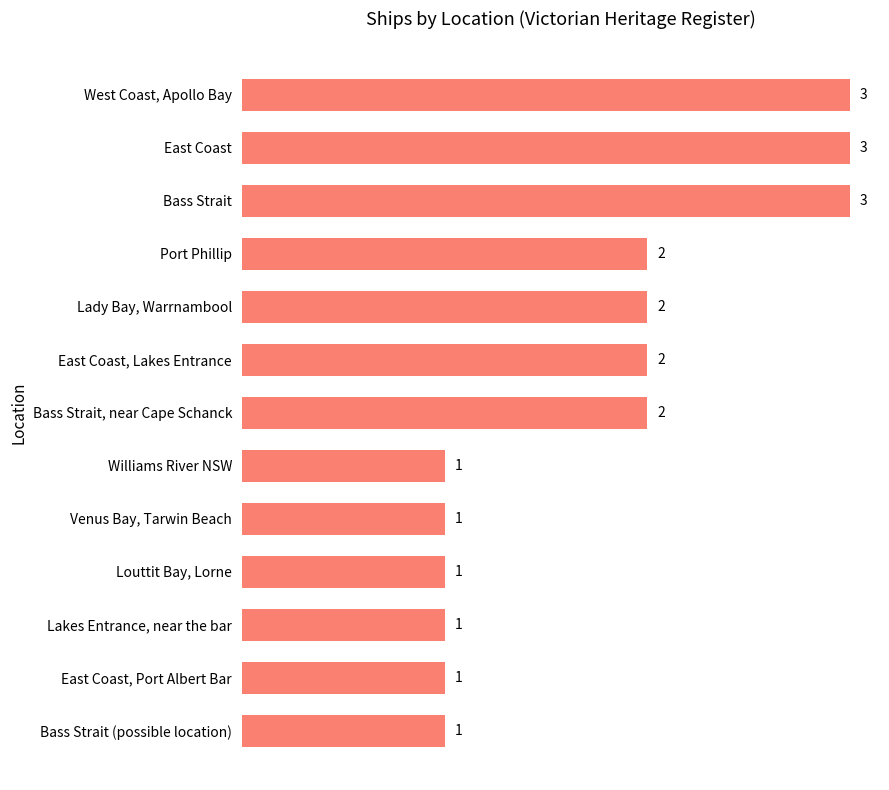

Between Port Phillip and Bass Strait, which is larger?

Bass Strait